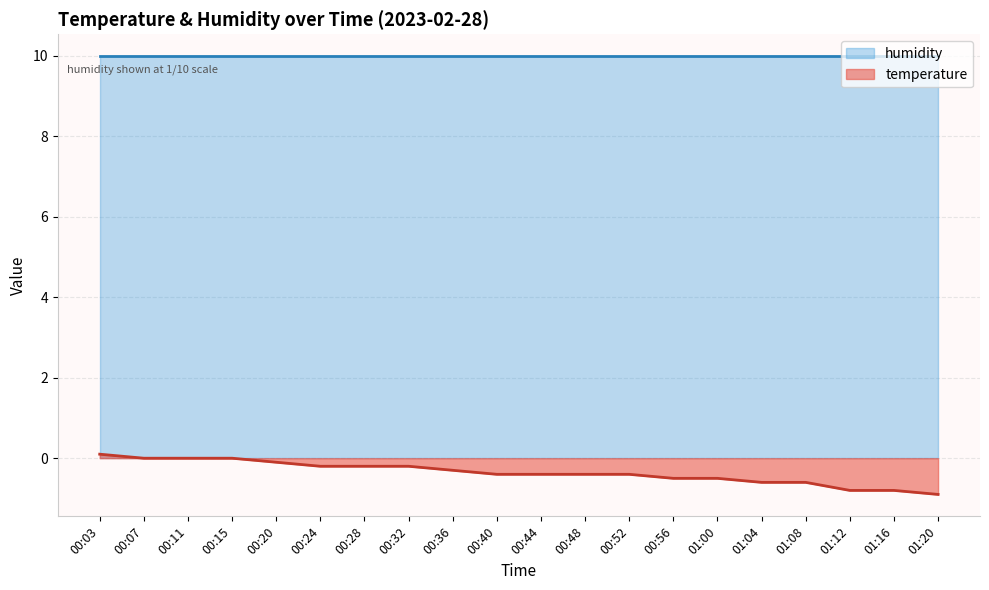

Which label corresponds to the largest value in the chart?

00:03